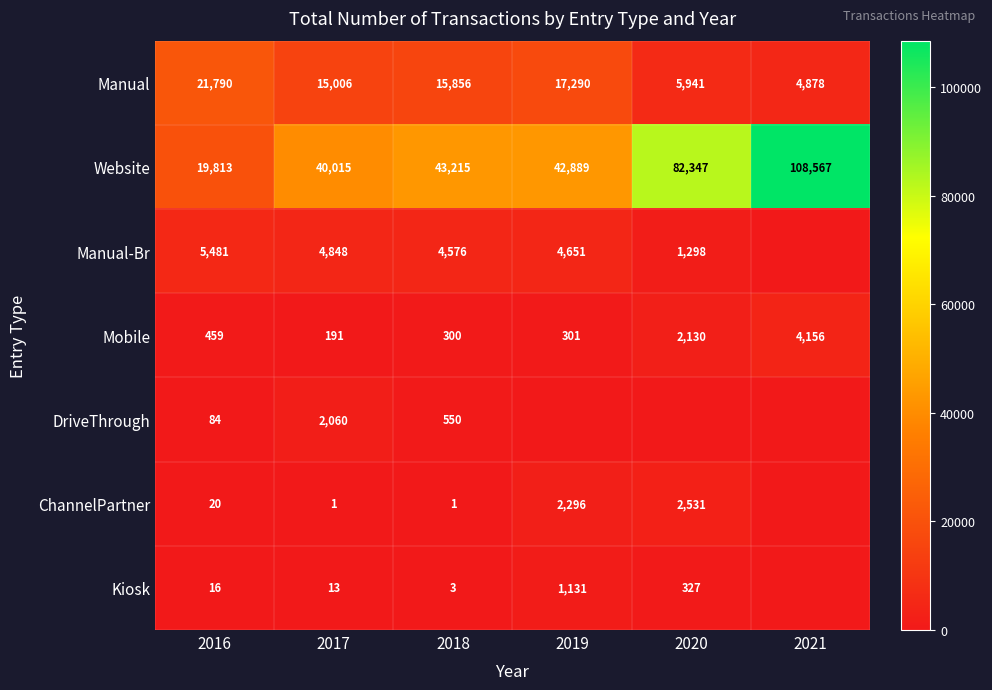

What is the difference between the maximum and minimum values in the Manual series?

16912